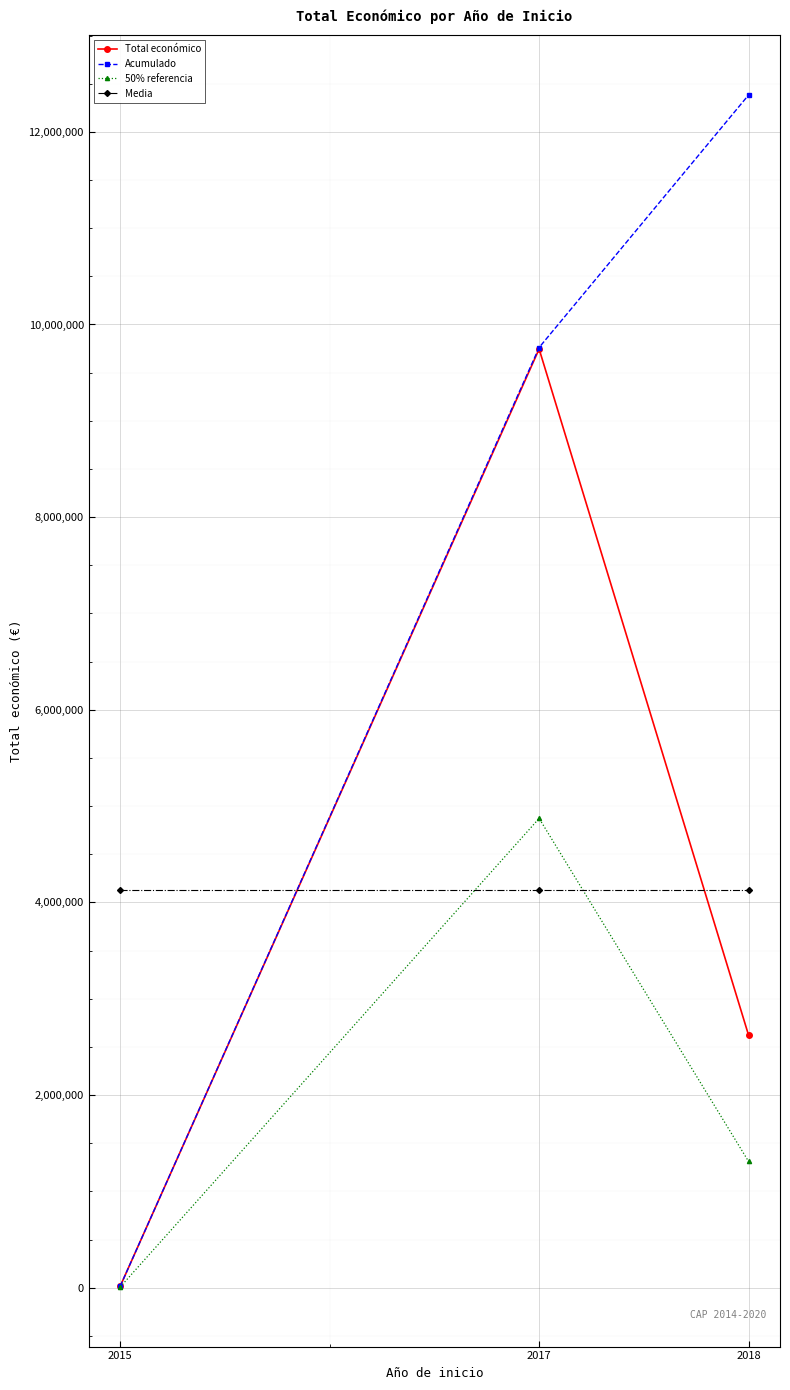

At which category does the chart reach its peak across all series?

2018